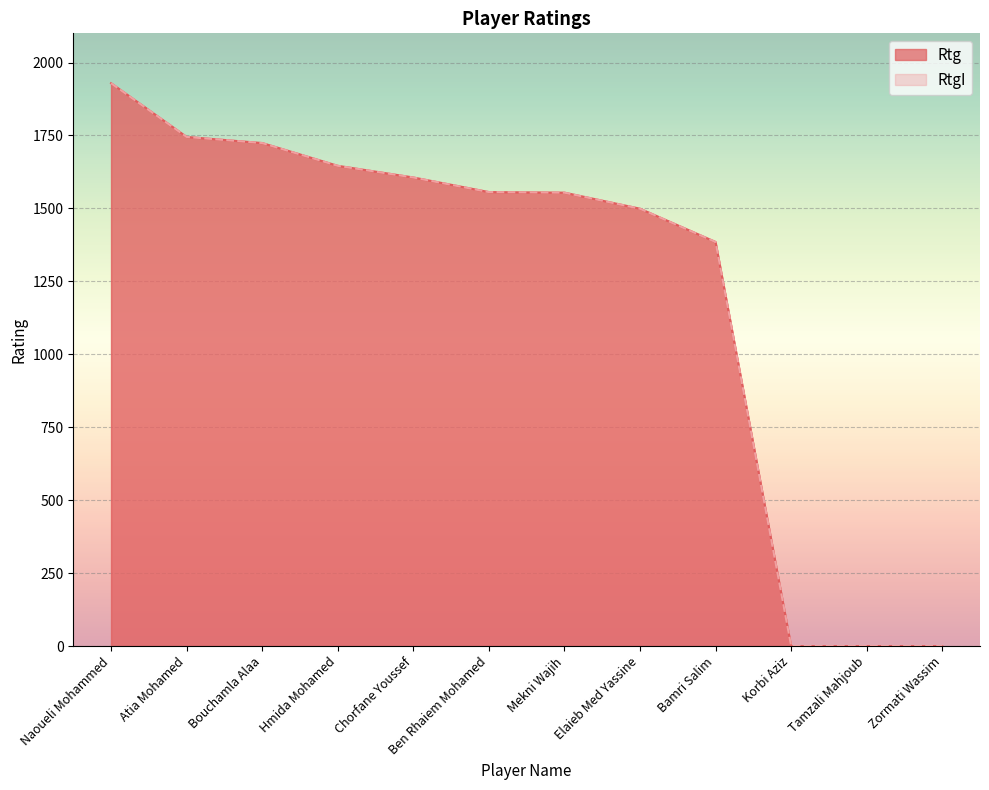

True or false: RtgI and Rtg intersect in this chart.

False